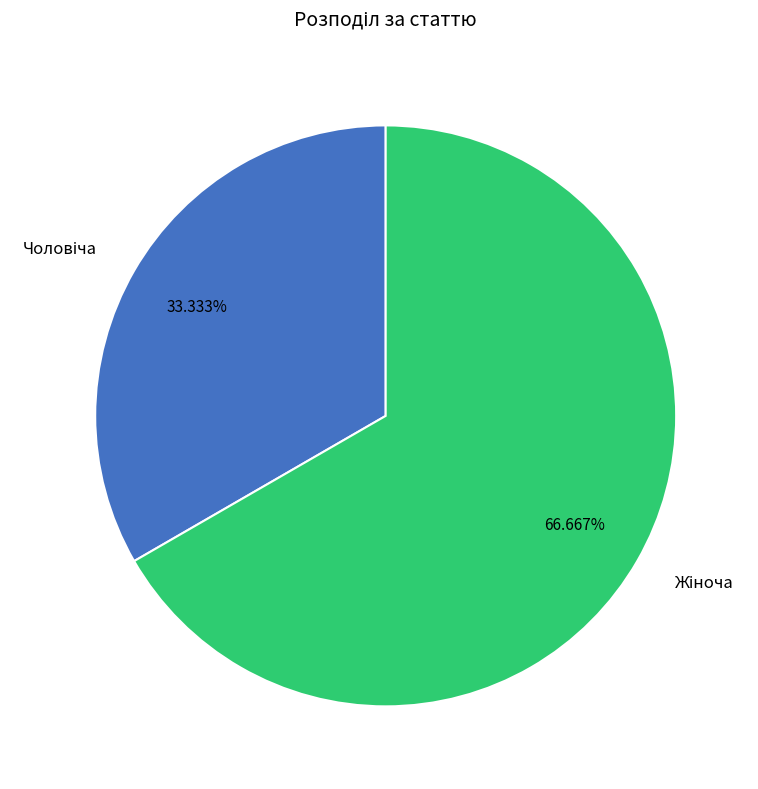

To the nearest percent, what is the difference between the largest and smallest slice percentages?

33%